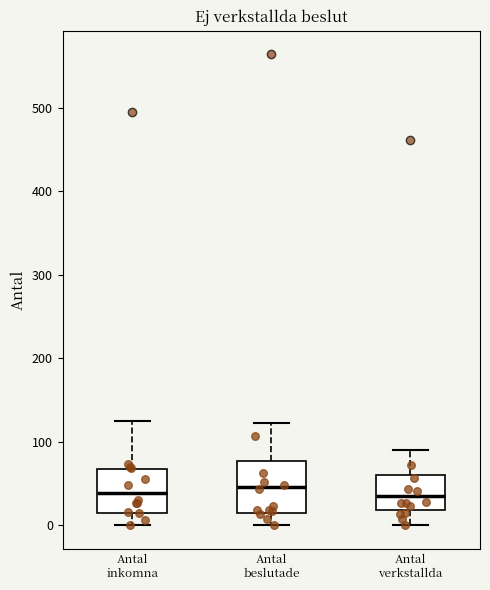

Which box is the tallest, from its lower edge to its upper edge?

Antal beslutade